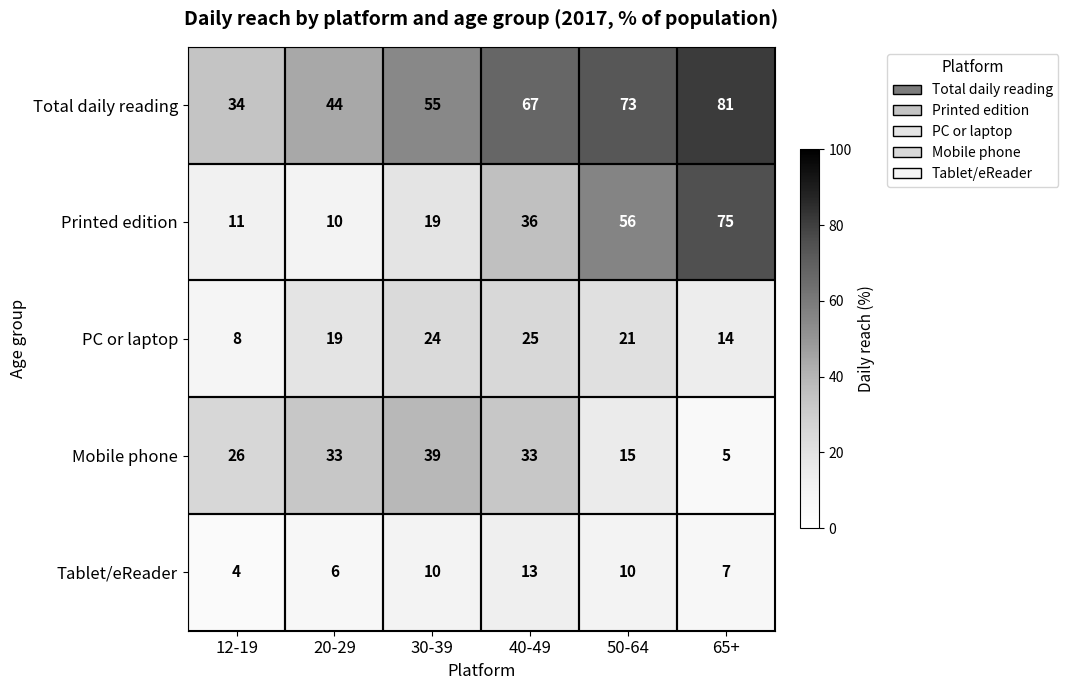

What is the difference between the Tablet/eReader values at 40-49 and 20-29?

7